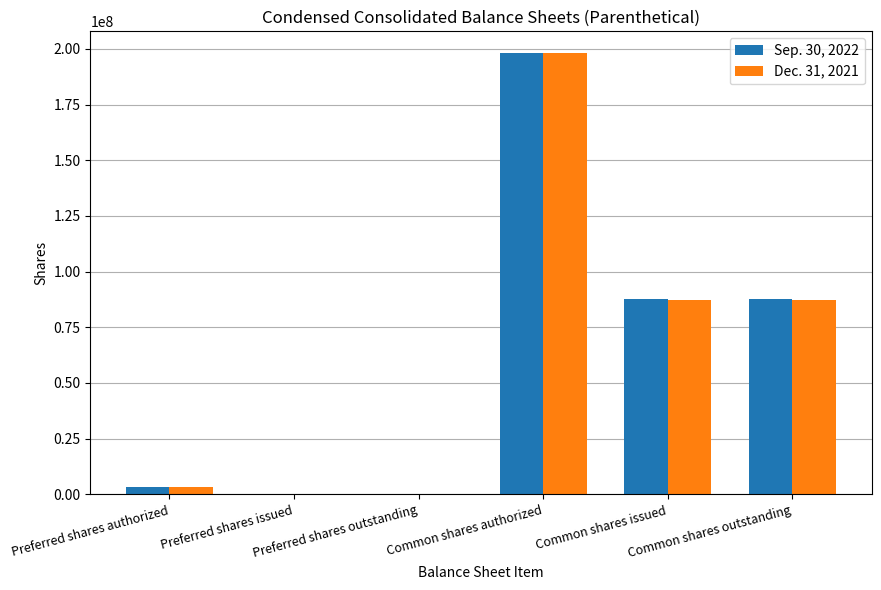

What are all the series names shown in the legend?

Sep. 30, 2022, Dec. 31, 2021